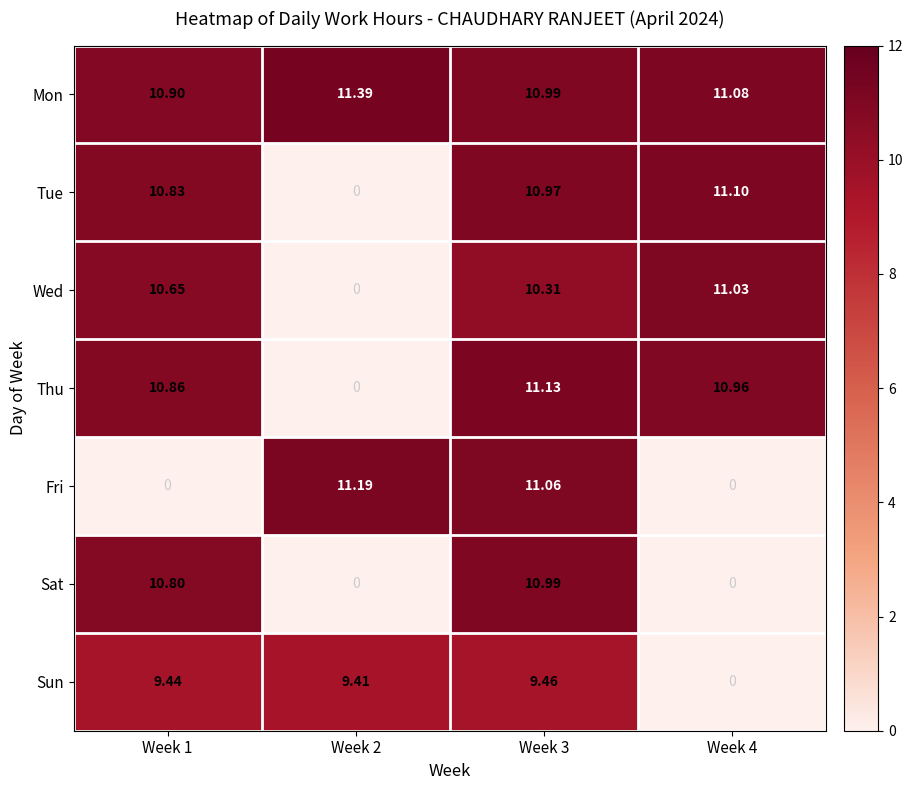

What is the spread (max minus min) of values at Week 3?

1.7